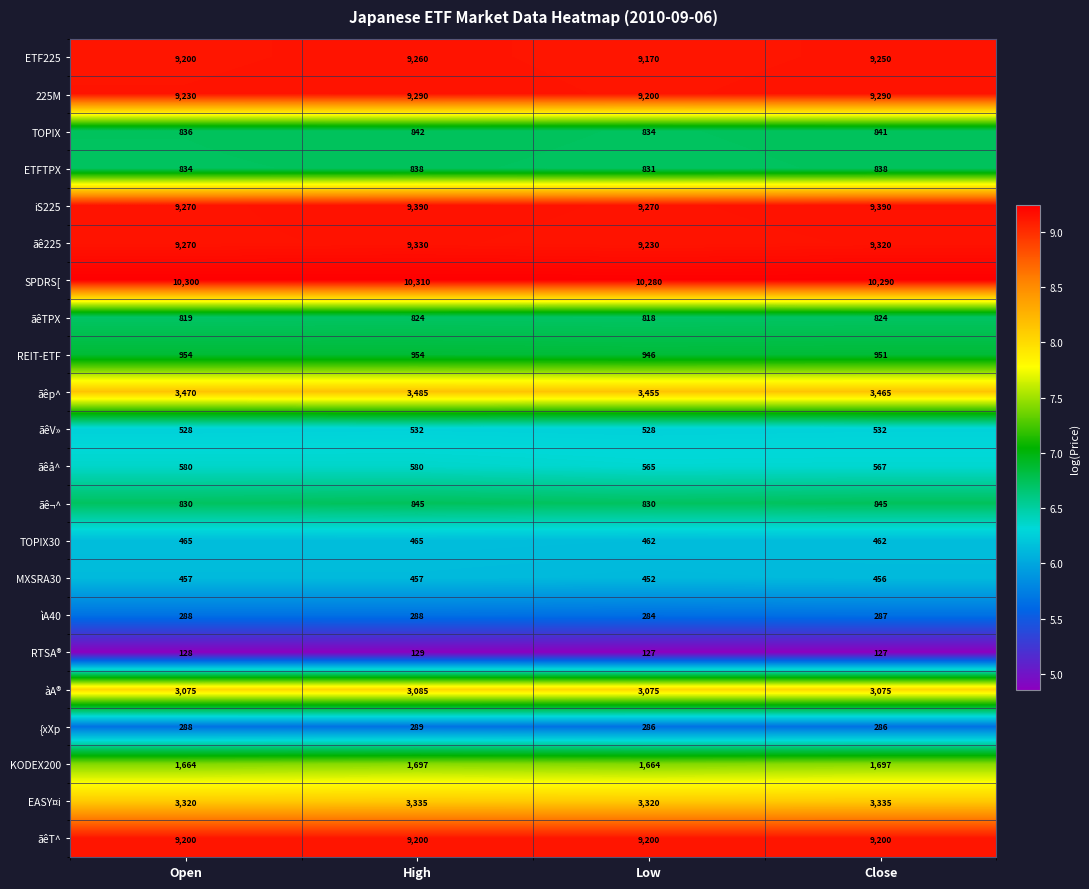

Between High and Low, which series saw the biggest shift?

iS225